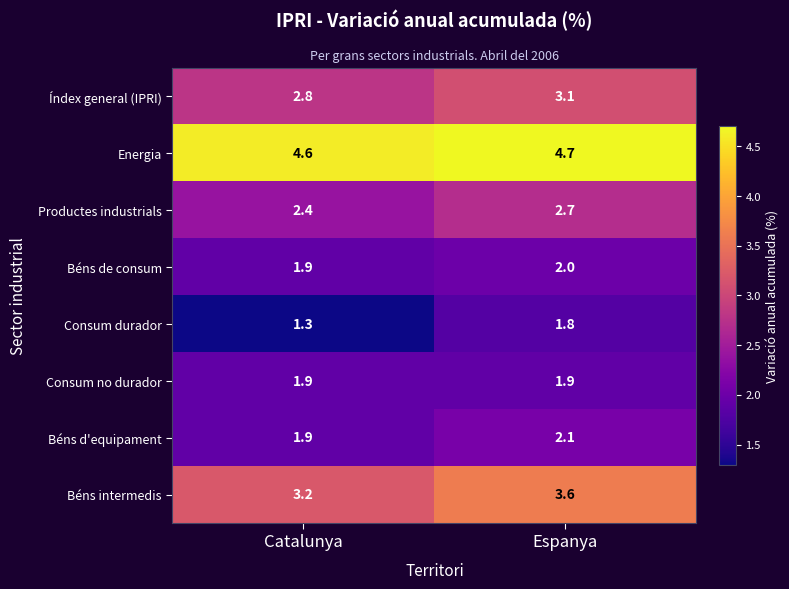

Which series has the largest total across all categories?

Energia